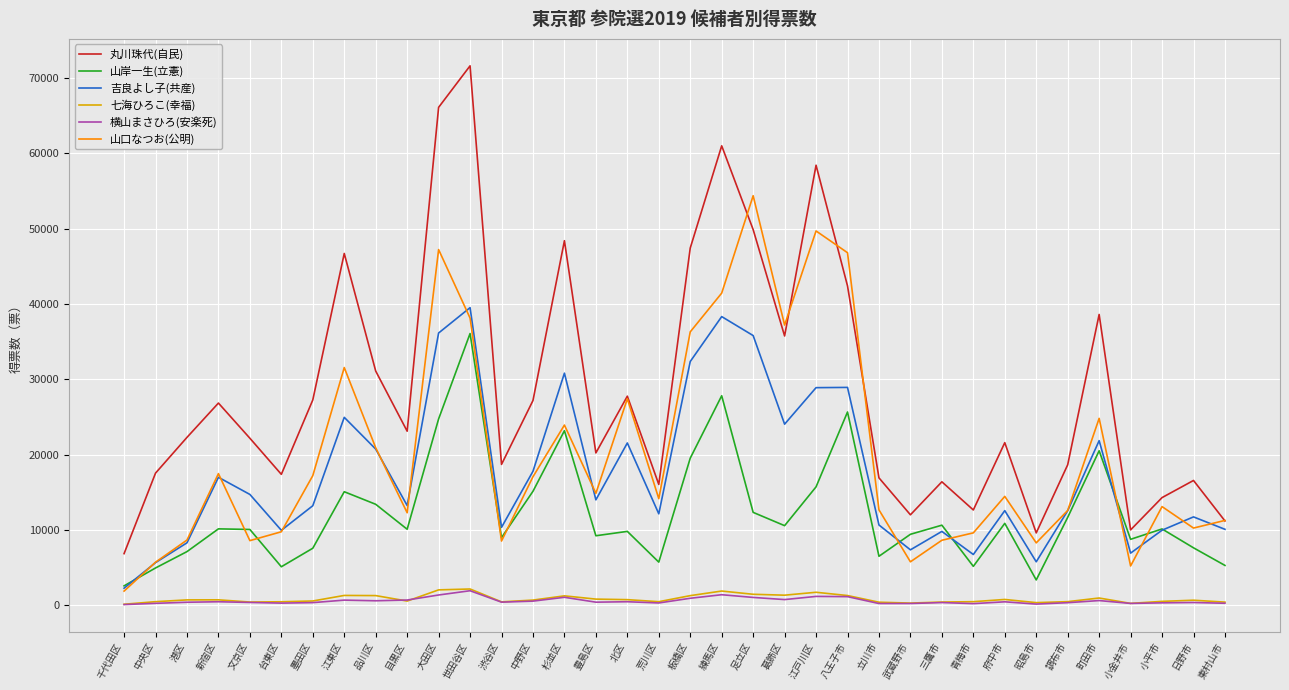

What are all the series names shown in the legend?

丸川珠代(自民), 山岸一生(立憲), 吉良よし子(共産), 七海ひろこ(幸福), 横山まさひろ(安楽死), 山口なつお(公明)